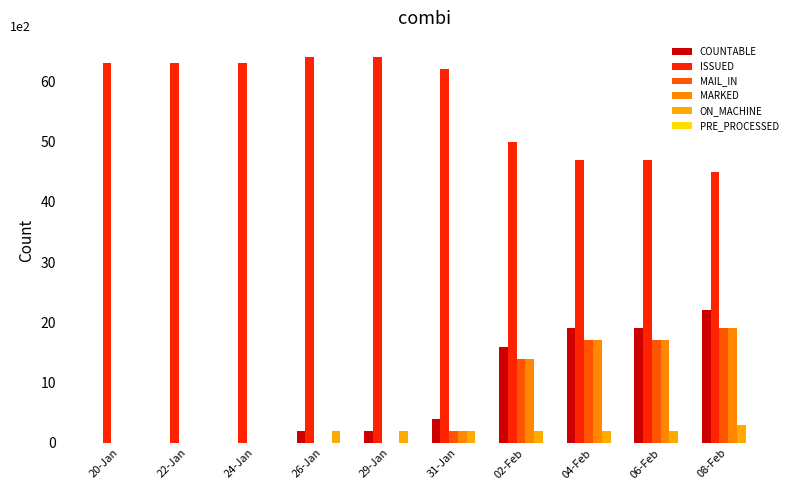

How many data points does each series have?

10